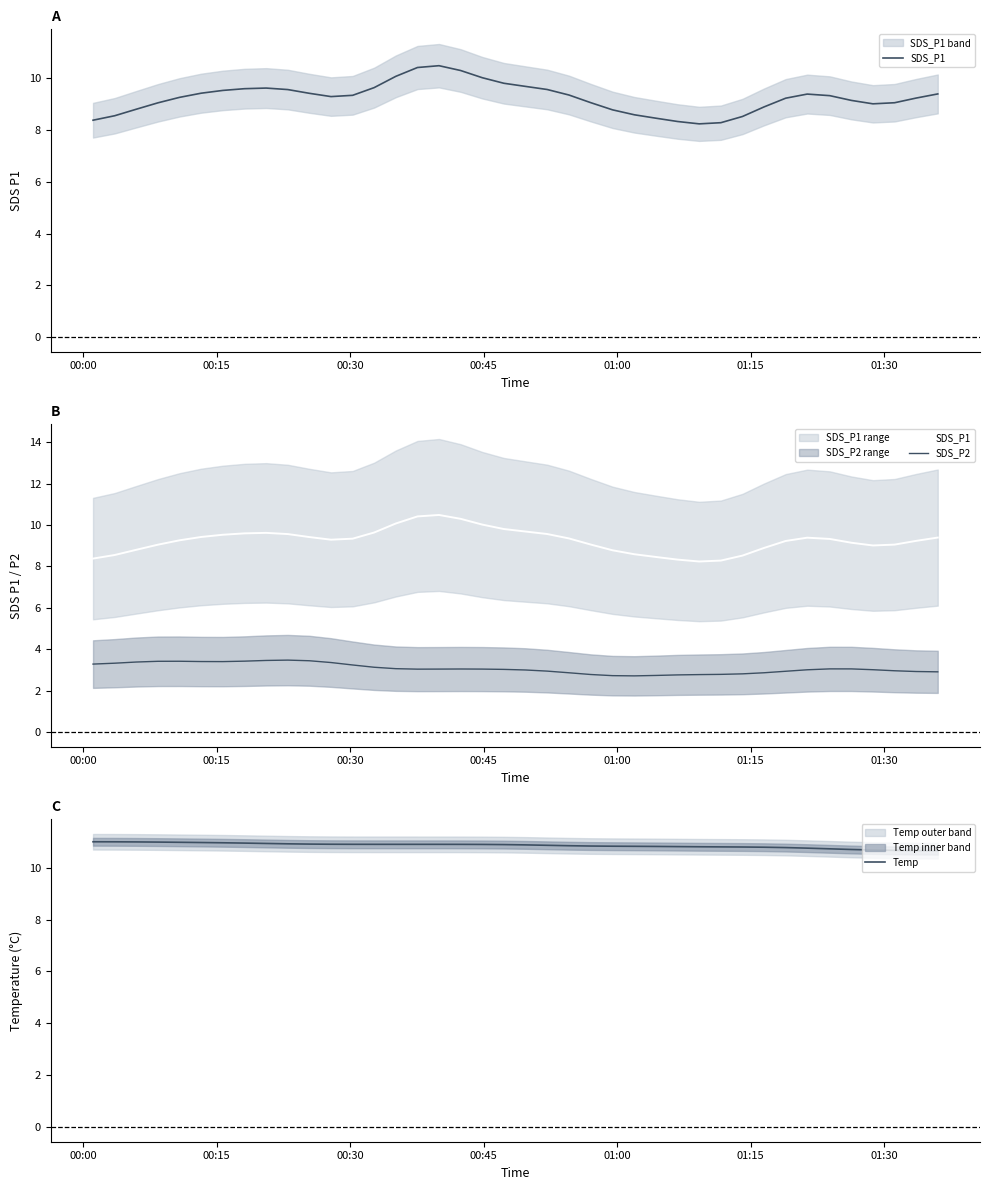

What is the minimum value for Temp?

10.7